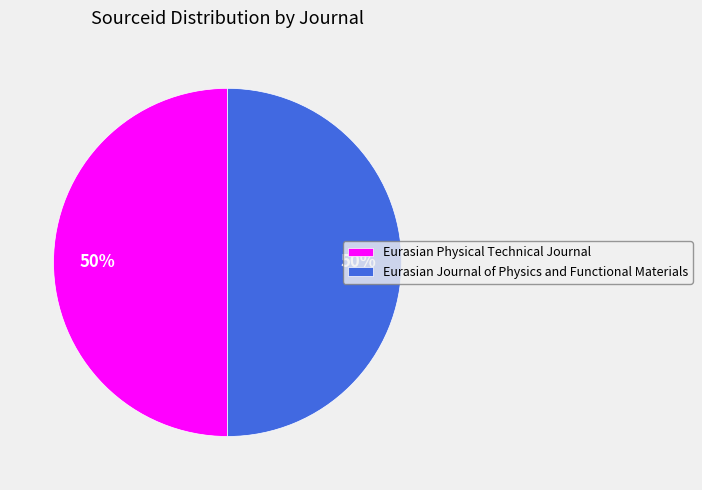

Approximately how many times larger is the value at Eurasian Journal of Physics and Functional Materials compared to Eurasian Physical Technical Journal?

1.0